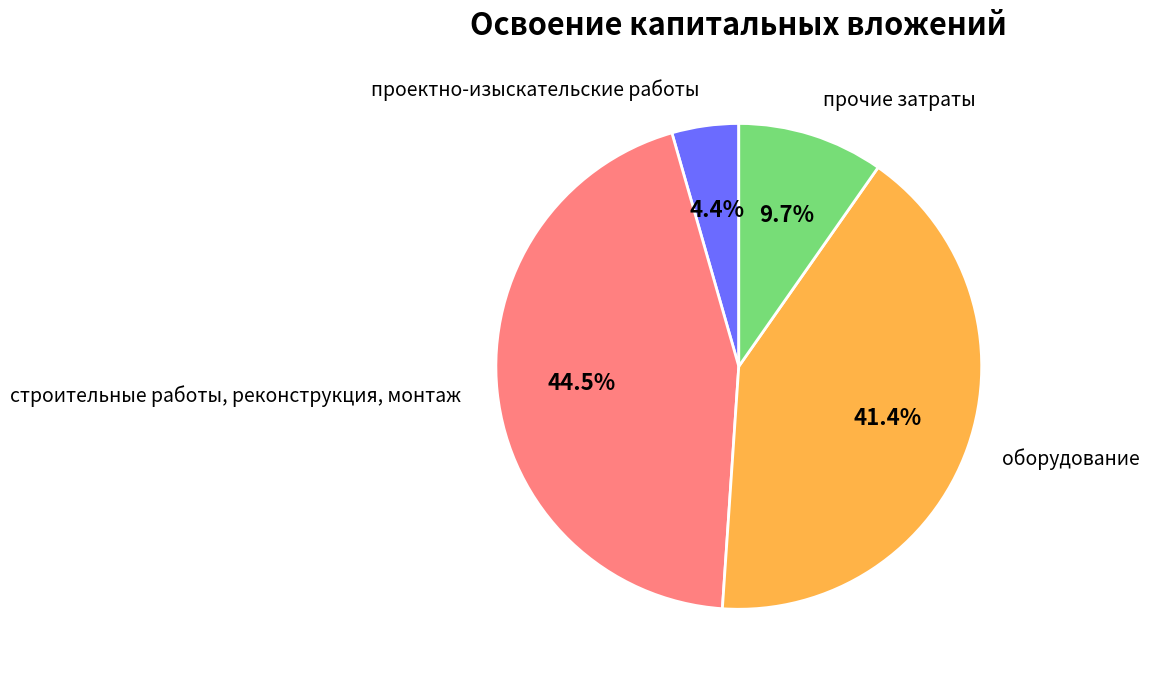

To the nearest percent, what is the difference between the прочие затраты and оборудование slice percentages?

32%